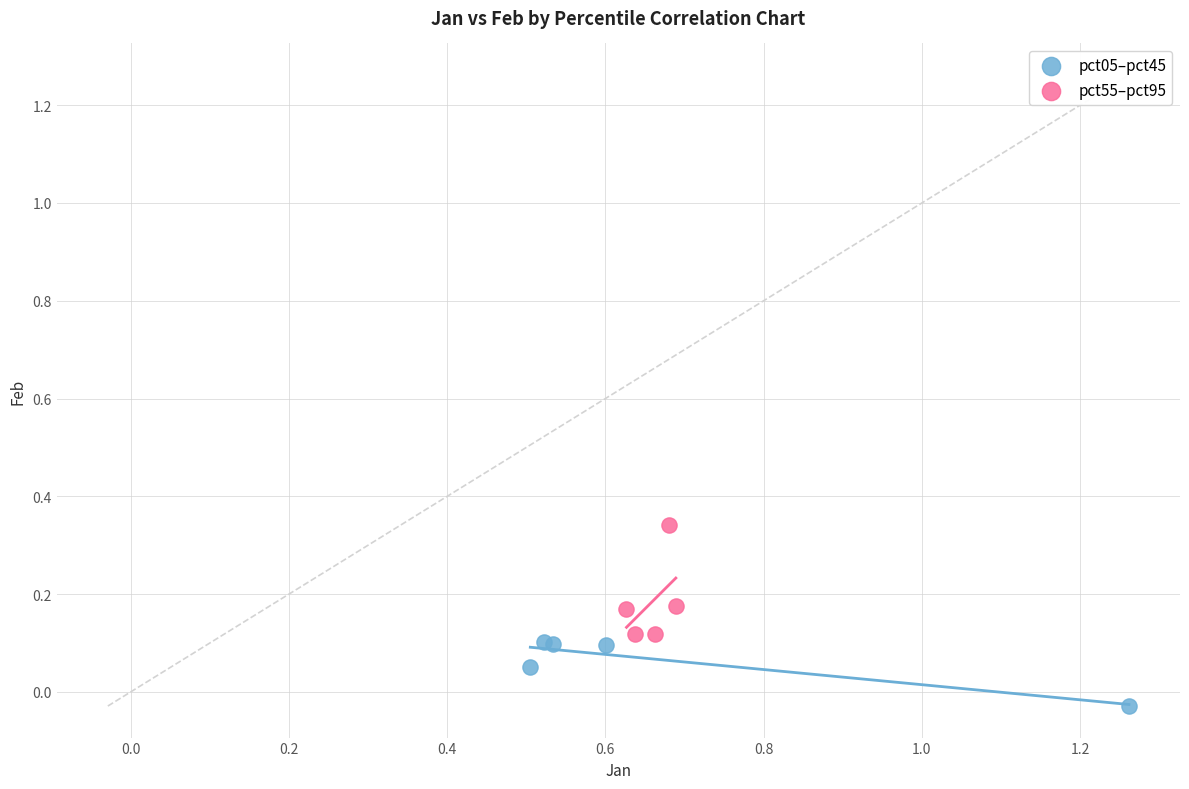

Which series contains the highest Y value?

pct55–pct95